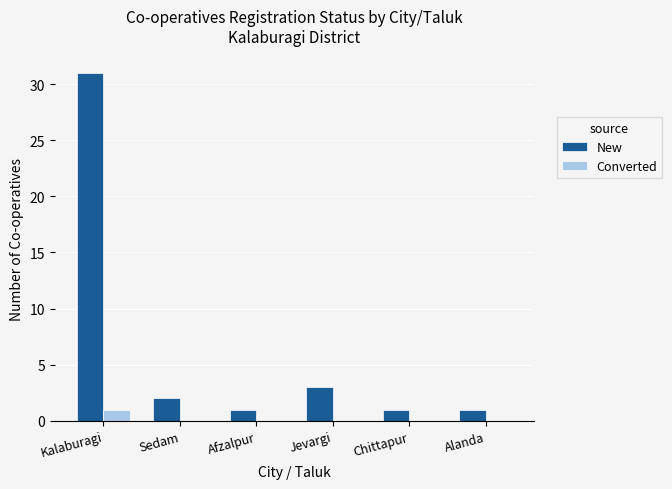

What is the total value across all series at Jevargi?

3